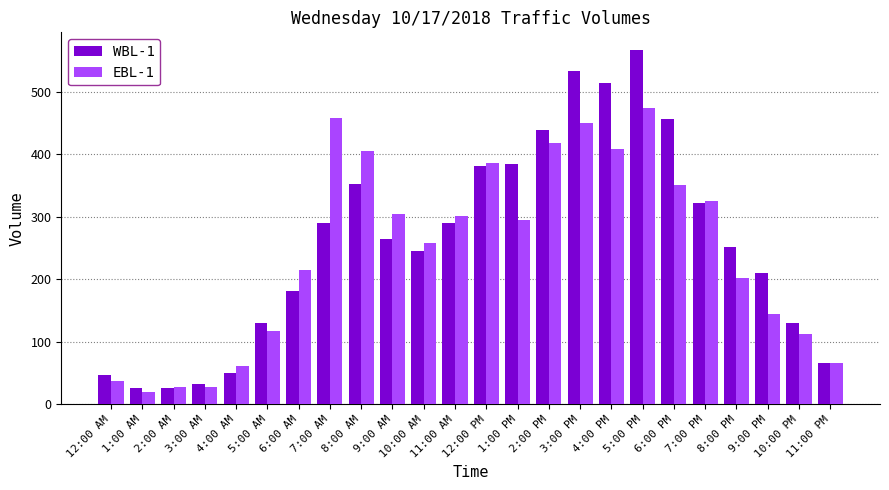

What is the maximum value shown in the chart?

567